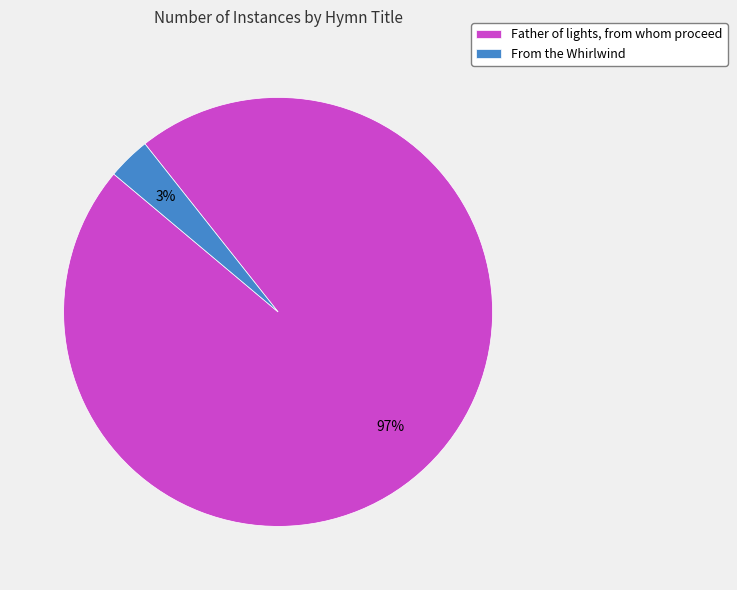

Is it true that Father of lights, from whom proceed is 97% of the pie?

True